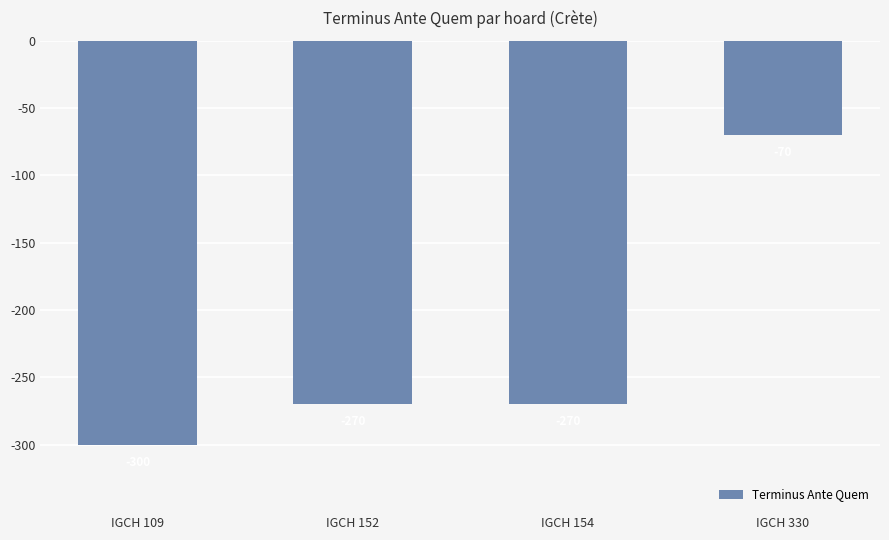

What is the value of the 3rd bar from the left?

-270